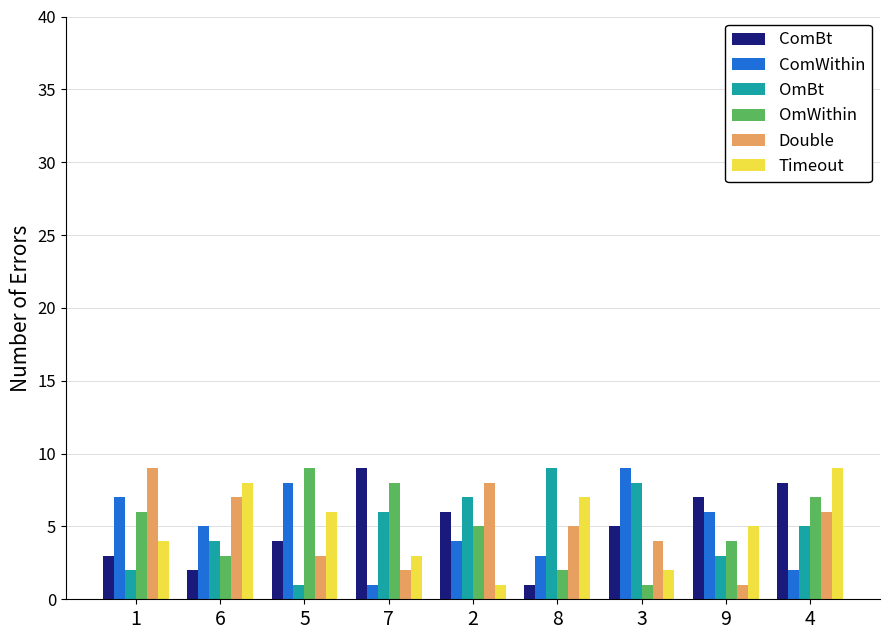

How many categories are shown in the chart?

9